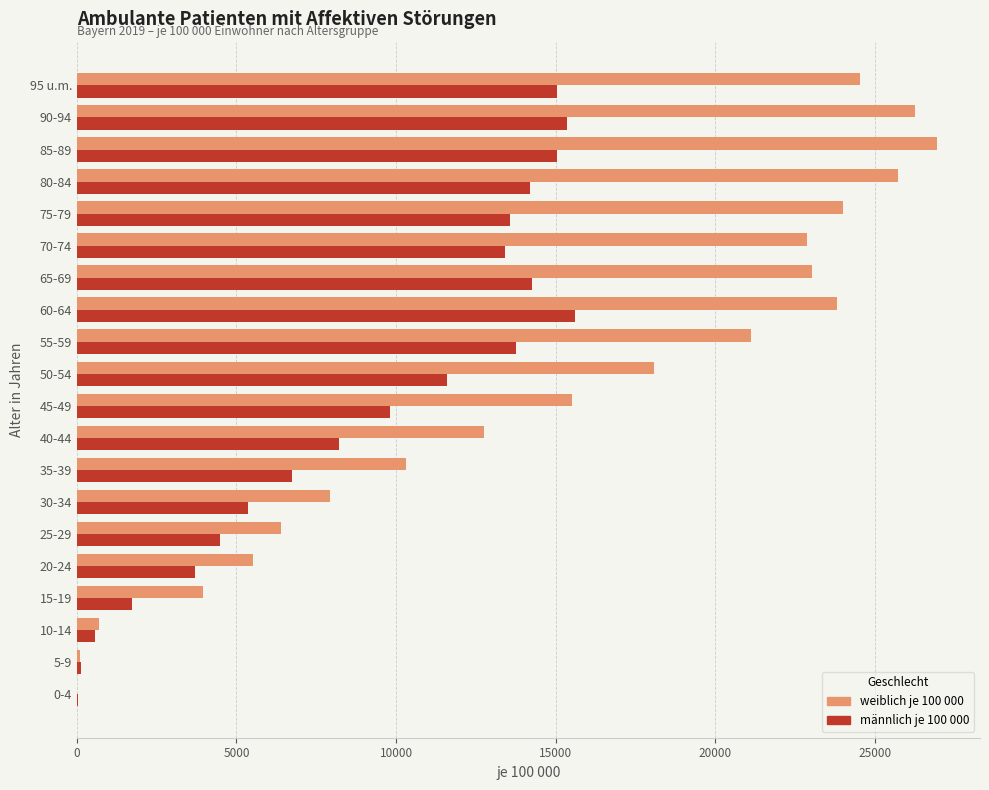

Which series has the largest total across all categories?

weiblich je 100 000